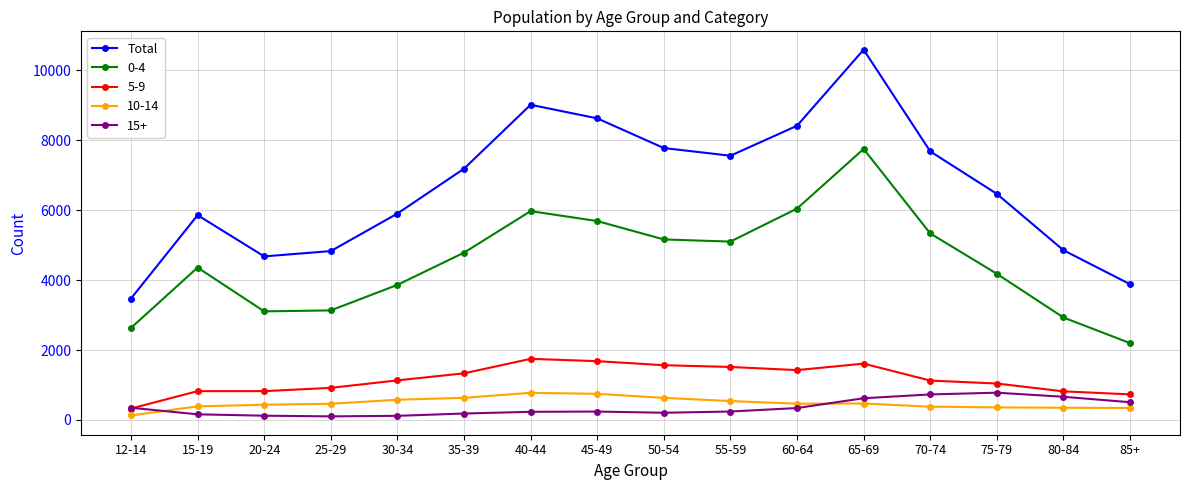

Which category has the highest value across all series?

65-69